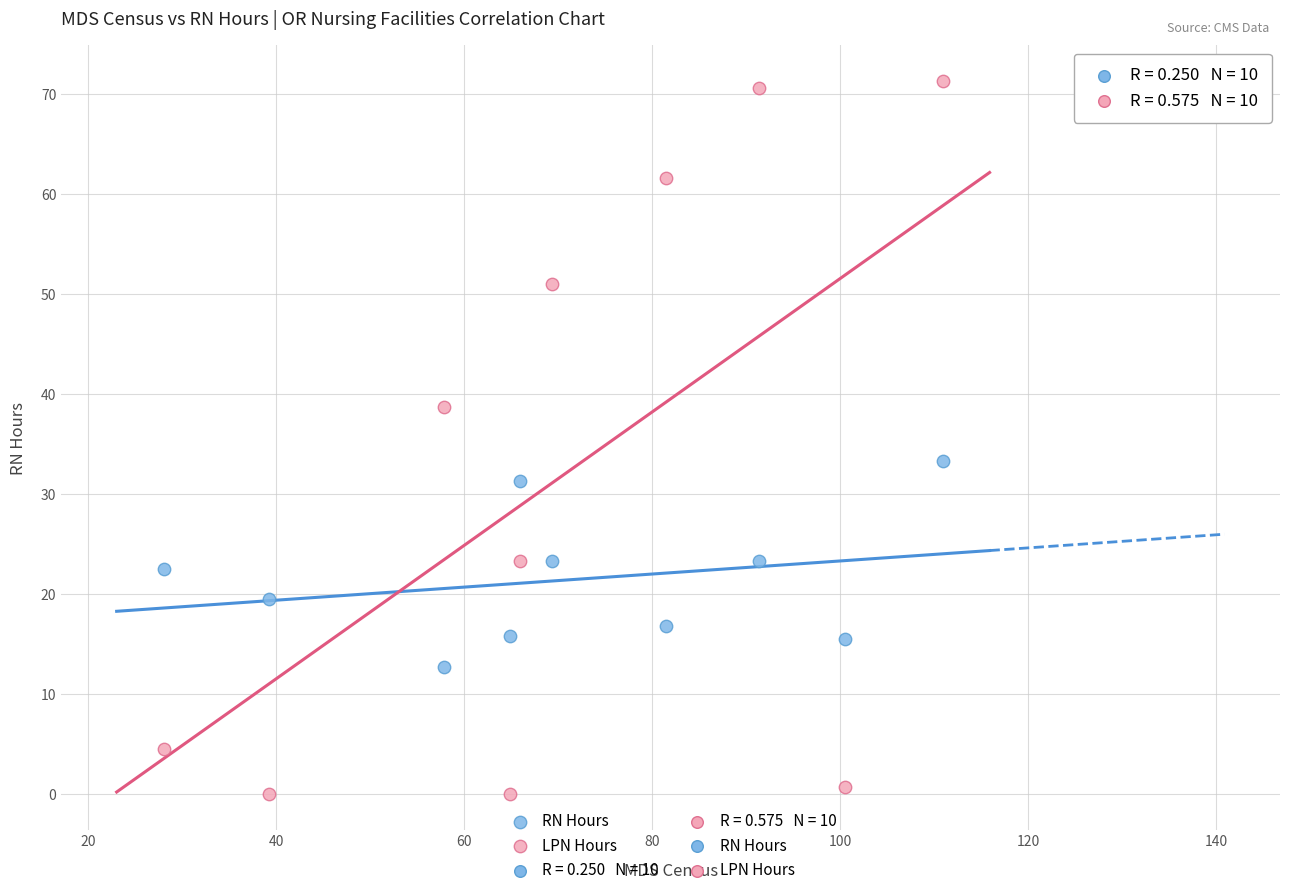

In the LPN Hours series, what Y value is closest to 35?

38.7